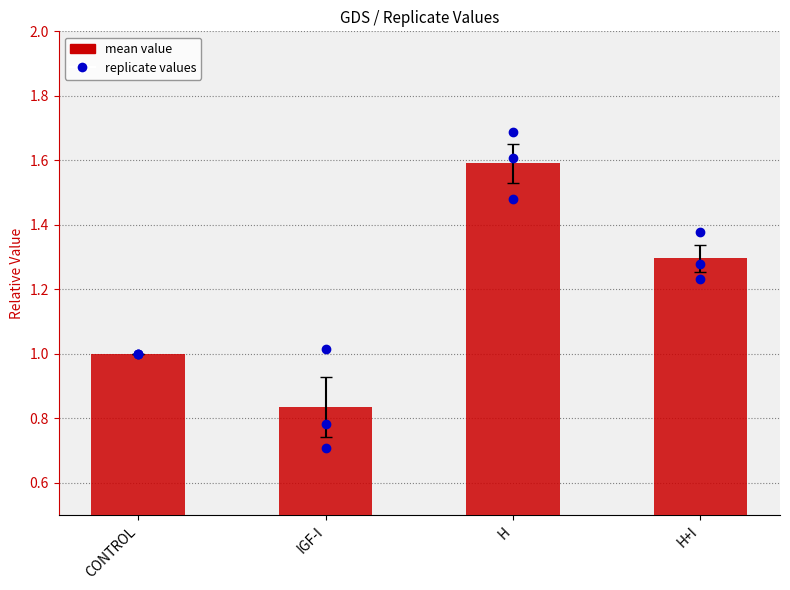

Rank the series at n1 from highest to lowest value.

H, H+I, CONTROL, IGF-I